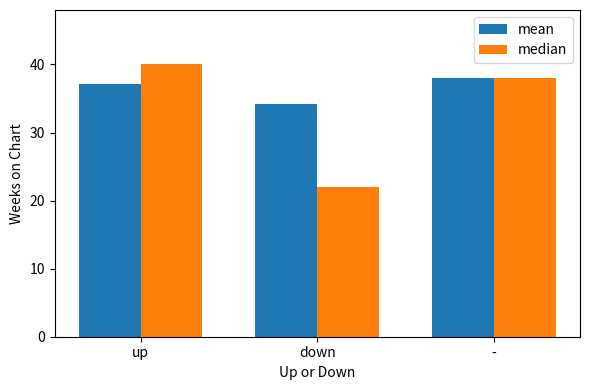

Reading right to left, extract all data points from this chart.

mean: -=38.0	down=34.2	up=37.1
median: -=38.0	down=22.0	up=40.0